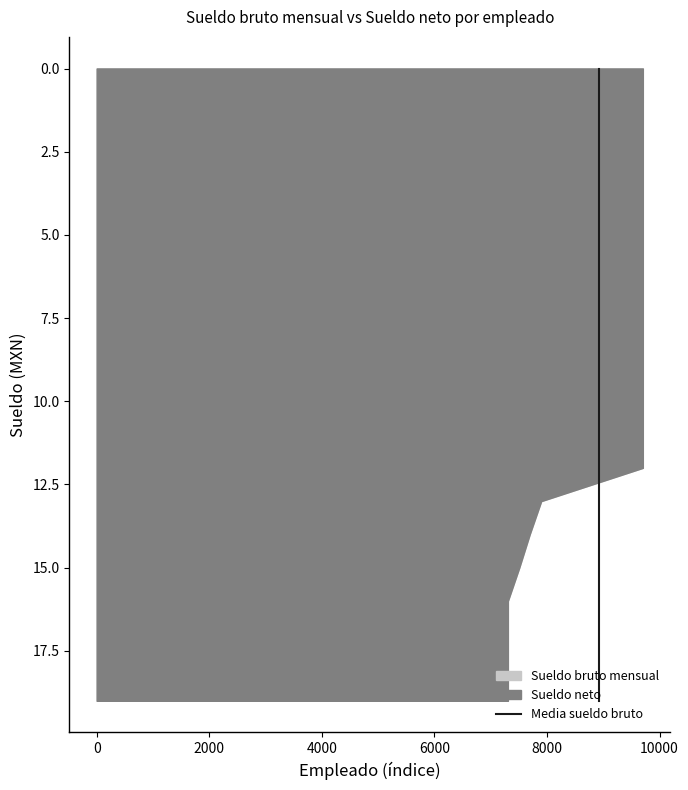

What is the average value?

10